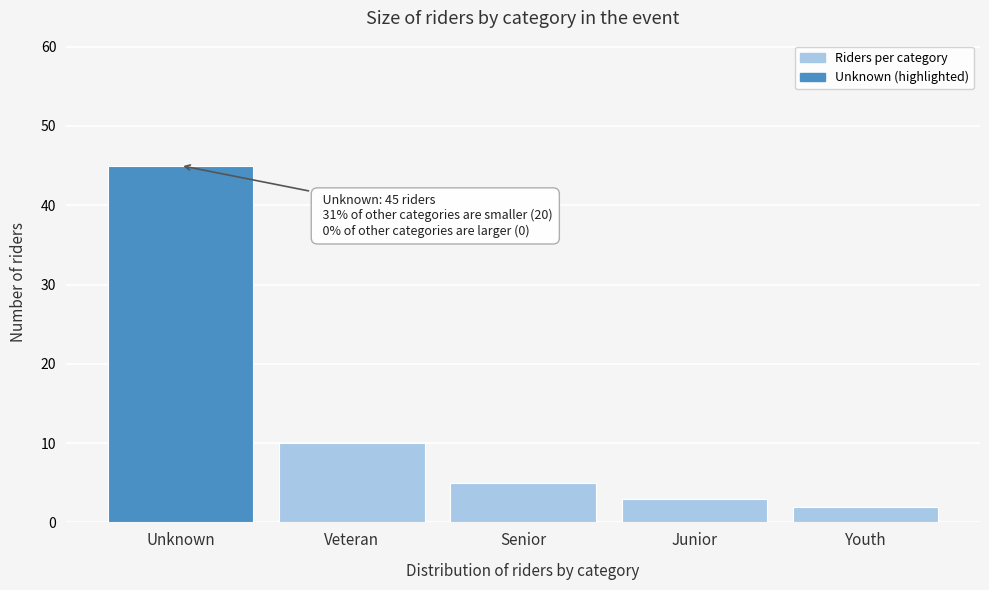

Reading left to right, extract all data points from this chart.

Unknown=45	Veteran=10	Senior=5	Junior=3	Youth=2